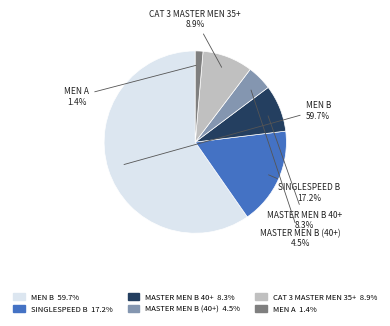

Is there a majority slice in this chart?

Yes